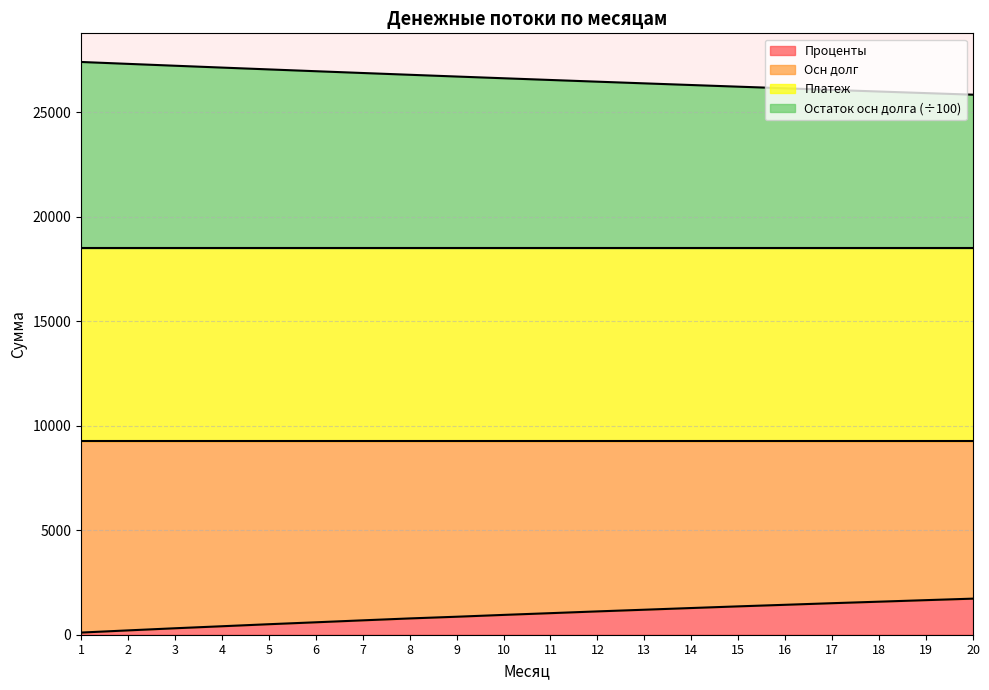

Does the chart have visible grid lines?

Yes